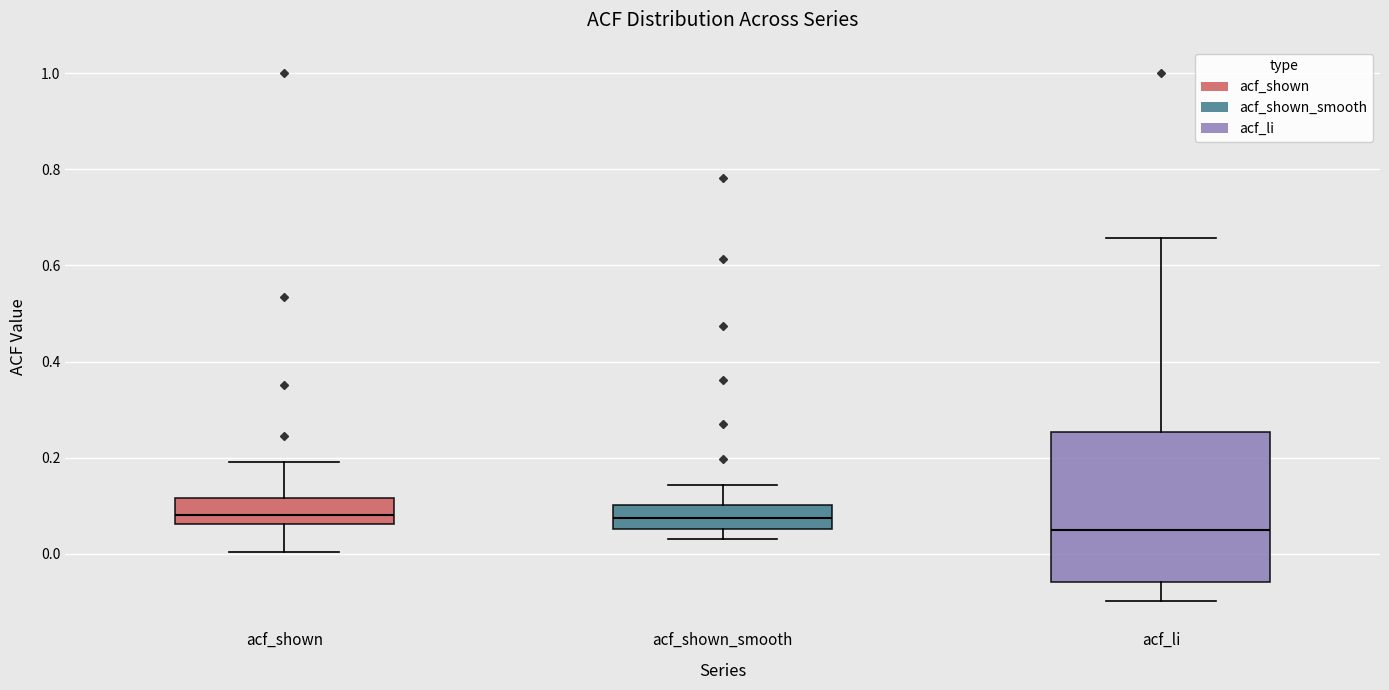

Comparing the boxes themselves (not the whiskers), which one is the tallest?

acf_li